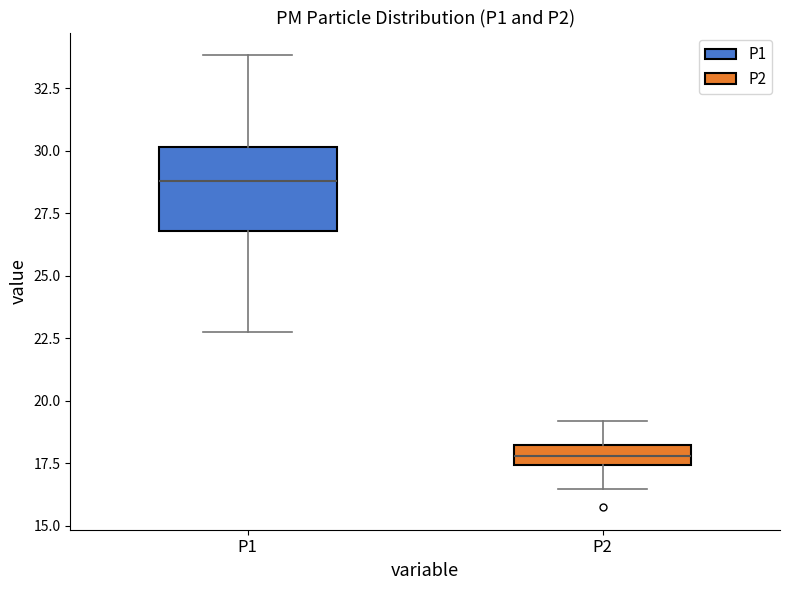

Which box's median line is the highest?

P1